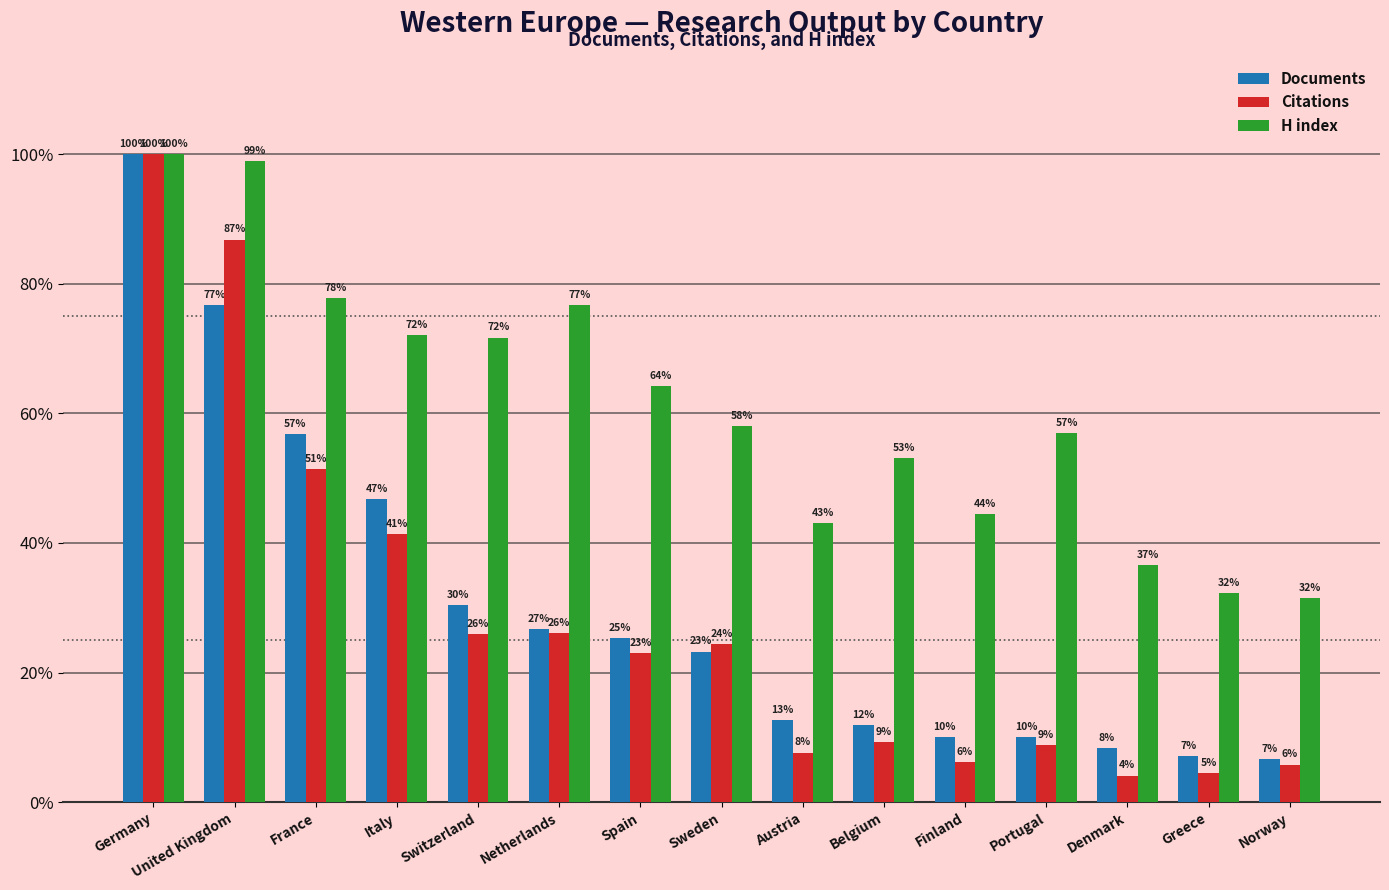

How many groups of bars are there?

15